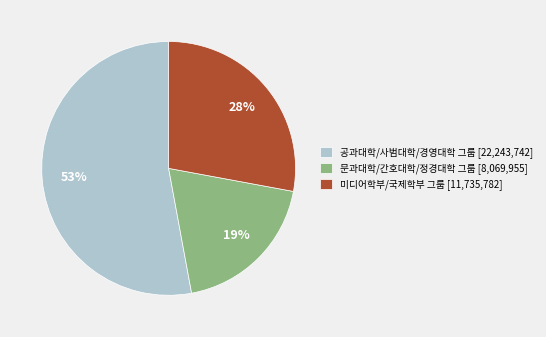

Which has a higher value, 미디어학부/국제학부 그룹 [11,735,782] or 문과대학/간호대학/정경대학 그룹 [8,069,955]?

미디어학부/국제학부 그룹 [11,735,782]